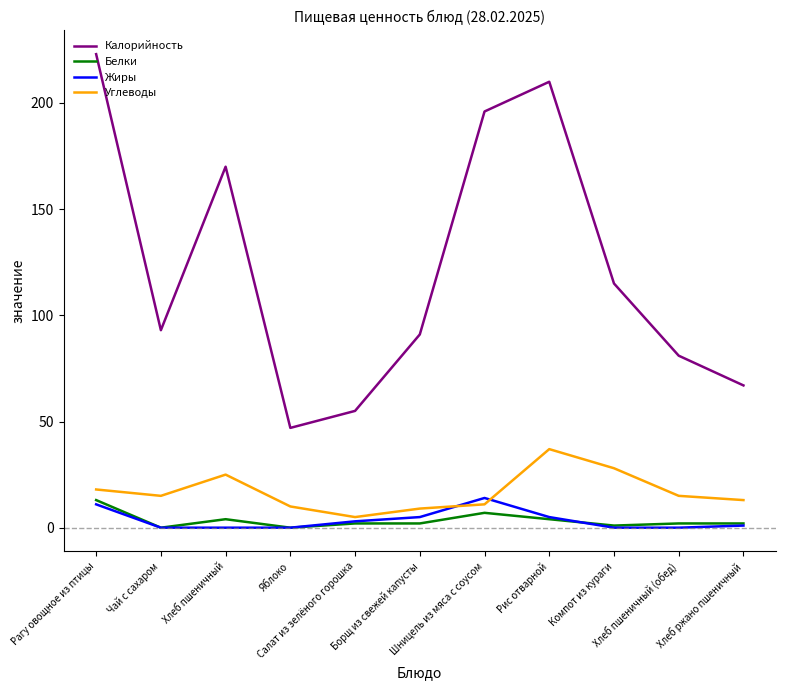

Which series has the largest total across all categories?

Калорийность